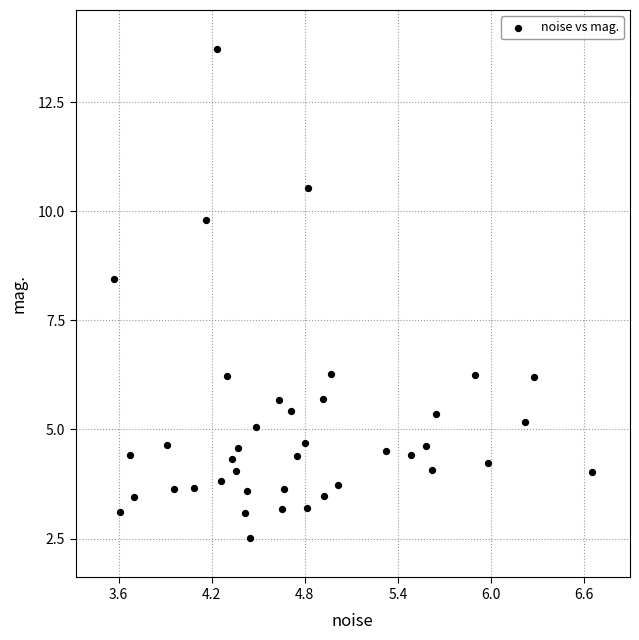

What is the range of X values (max minus min)?

3.1